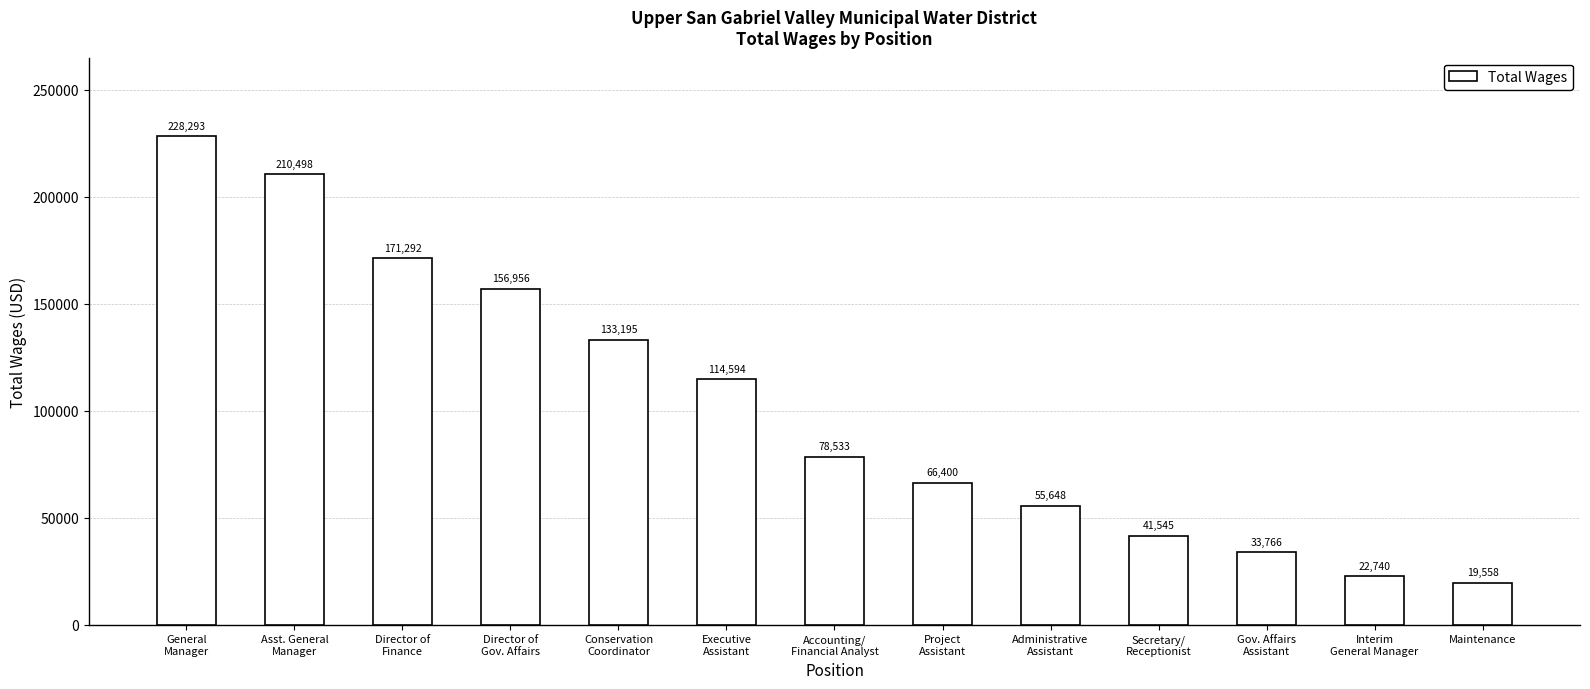

Does the chart contain stacked bars?

No